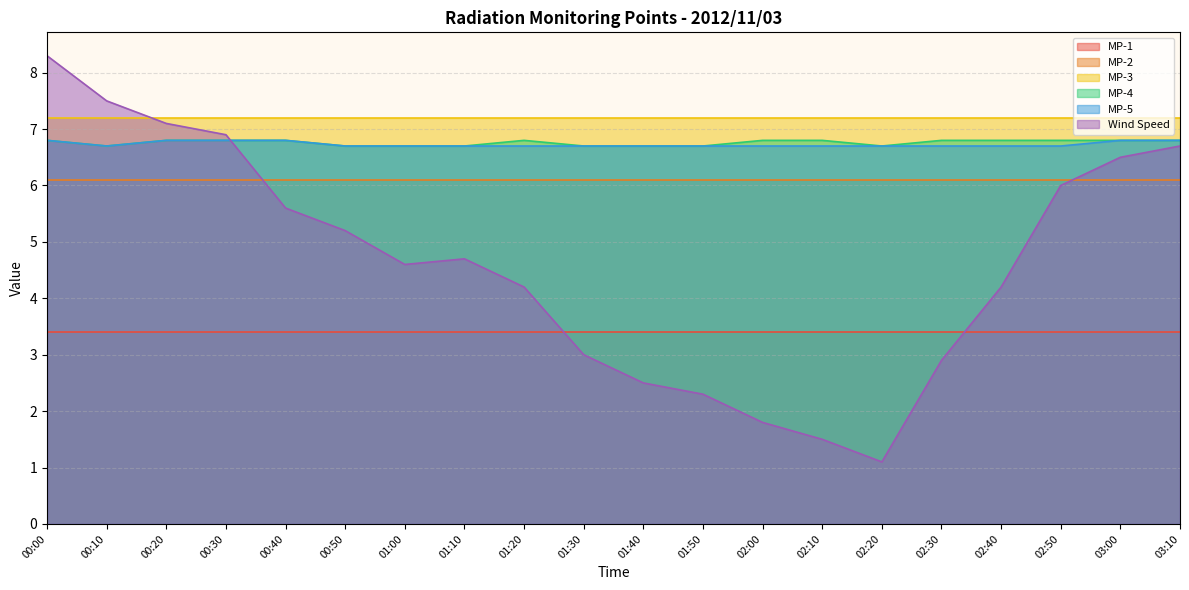

Which category has the lowest value in the MP-4 series?

00:10